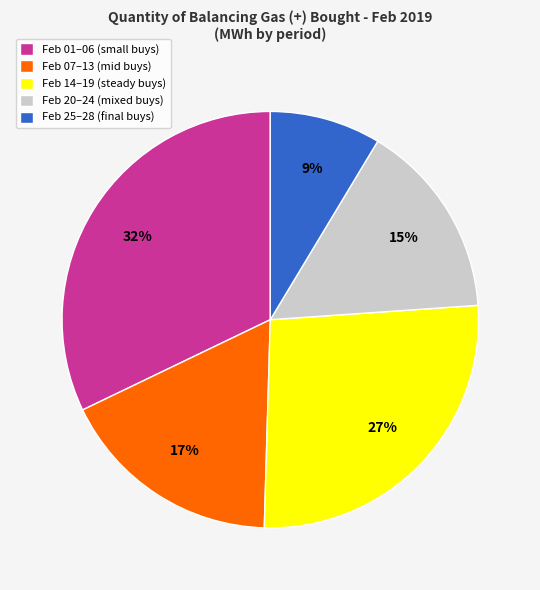

The Feb 20–24 (mixed buys) slice represents 15% of the pie. True or false?

True